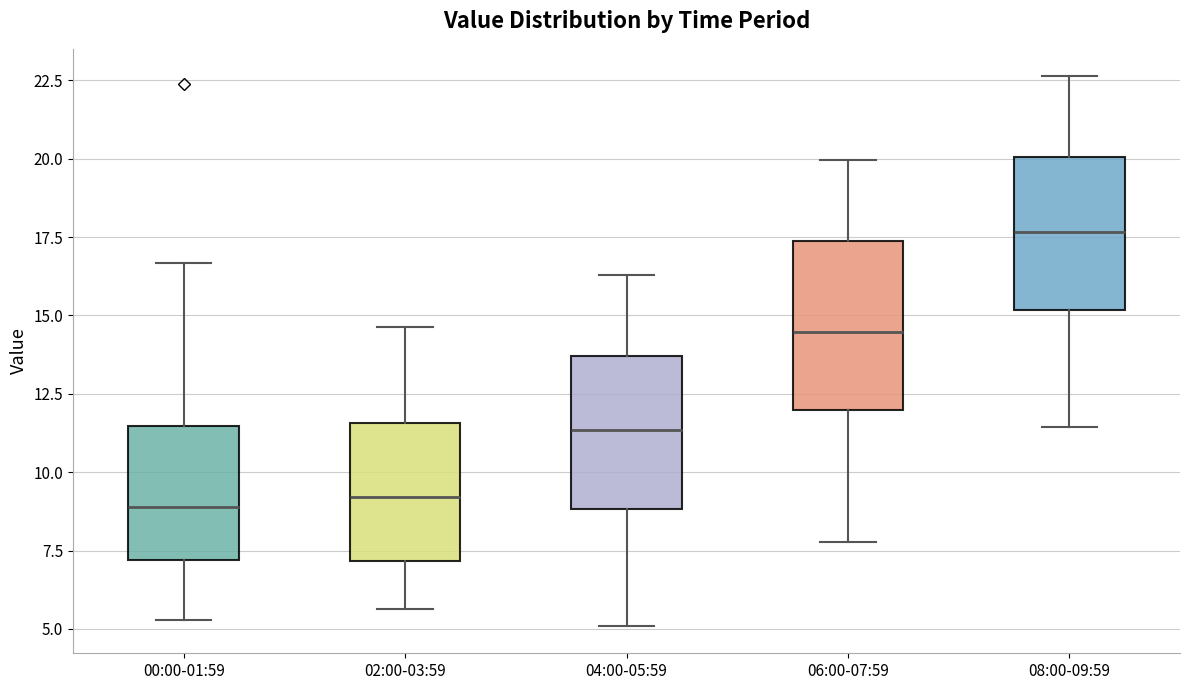

Comparing the boxes themselves (not the whiskers), which one is the tallest?

06:00-07:59